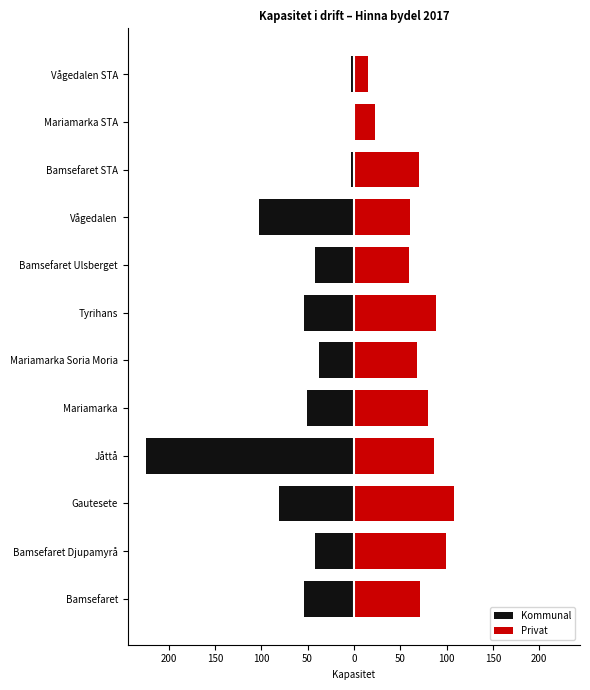

The Kommunal series shows -348 at Jåttå. True or false?

False